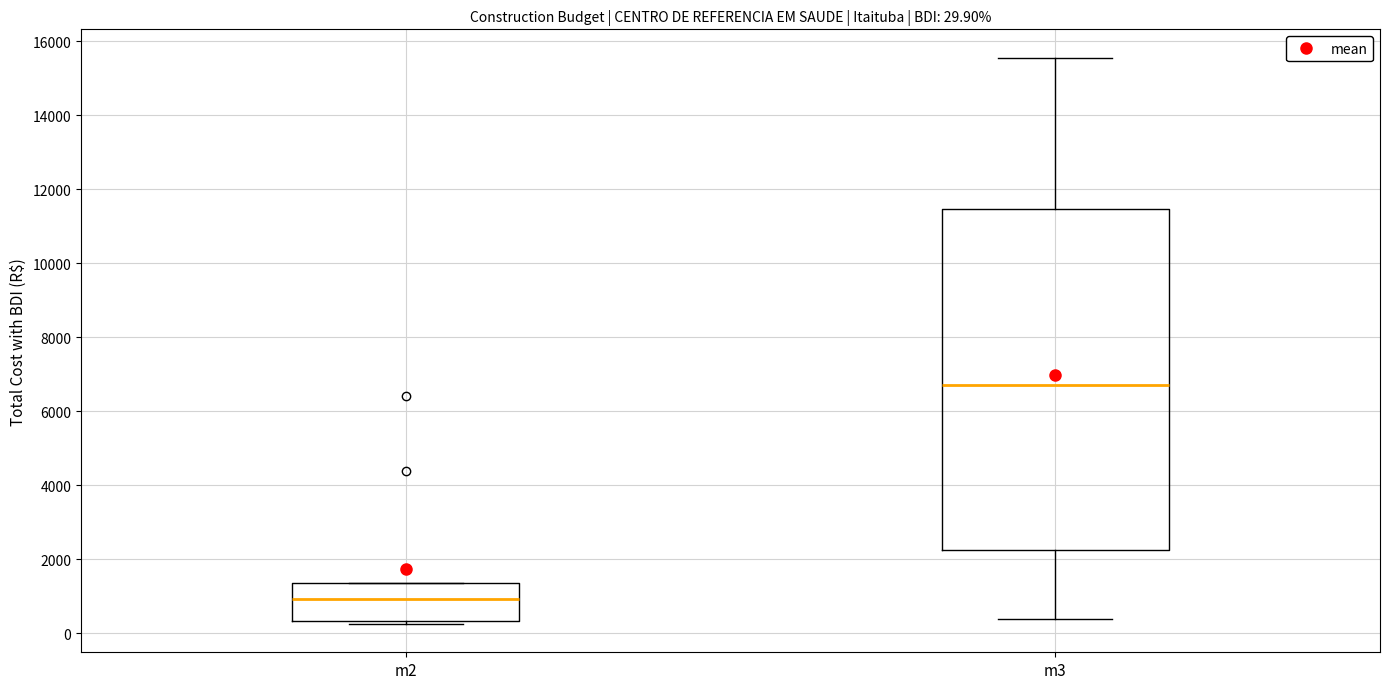

Which box is the tallest, from its lower edge to its upper edge?

m3